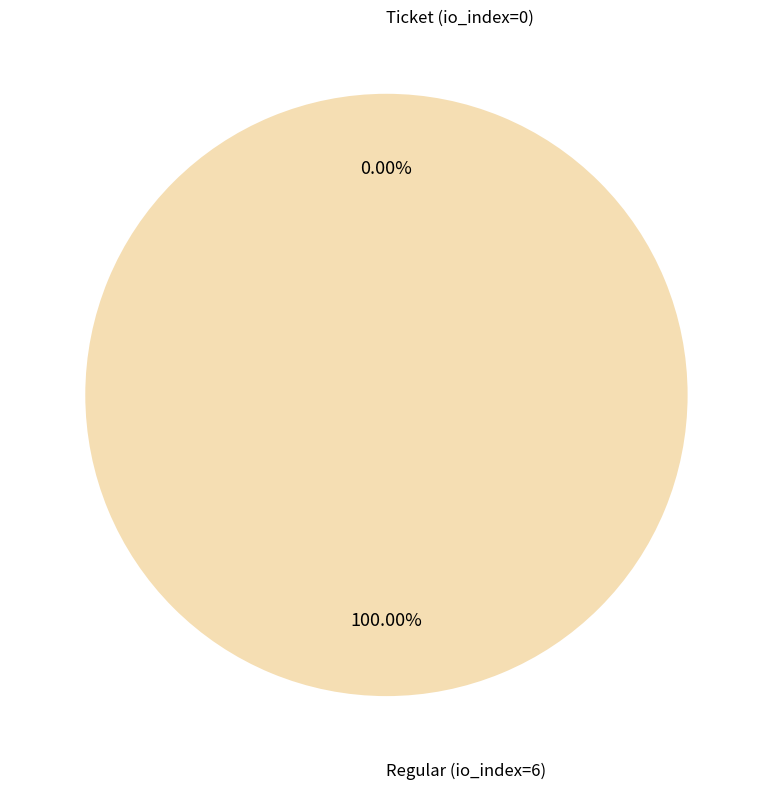

Which category has the smallest portion of the pie?

Ticket (io_index=0)